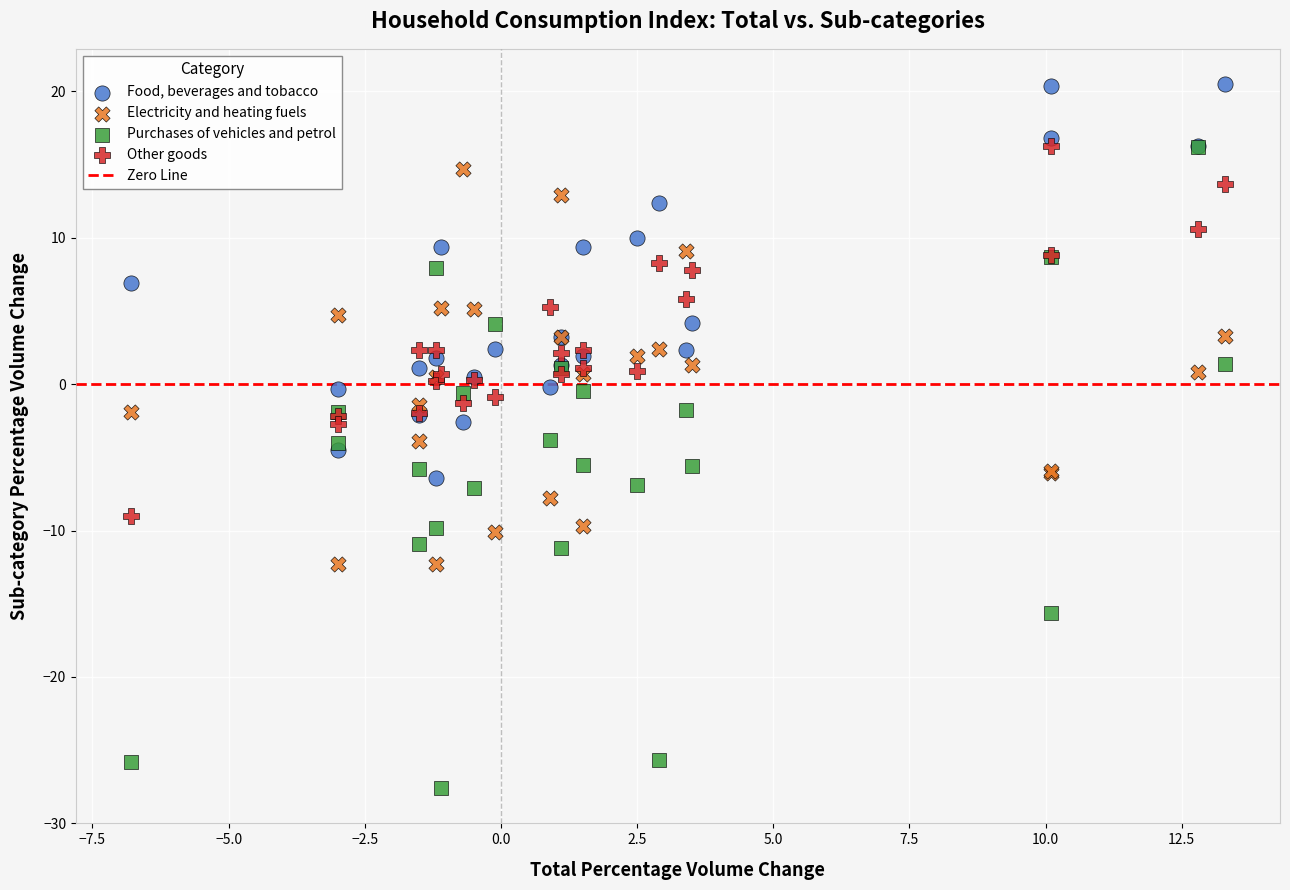

Which series has the widest spread of Y values?

Purchases of vehicles and petrol